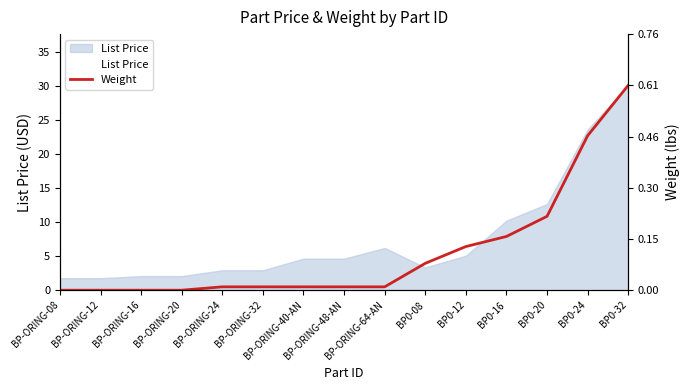

Which series has the widest spread of values?

Weight